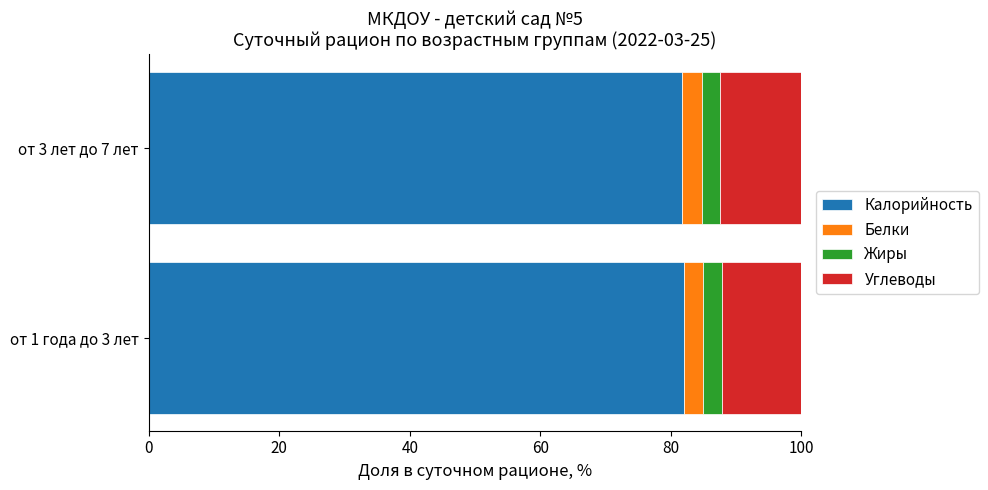

What is the sum of the Калорийность values at от 3 лет до 7 лет and от 1 года до 3 лет?

163.8